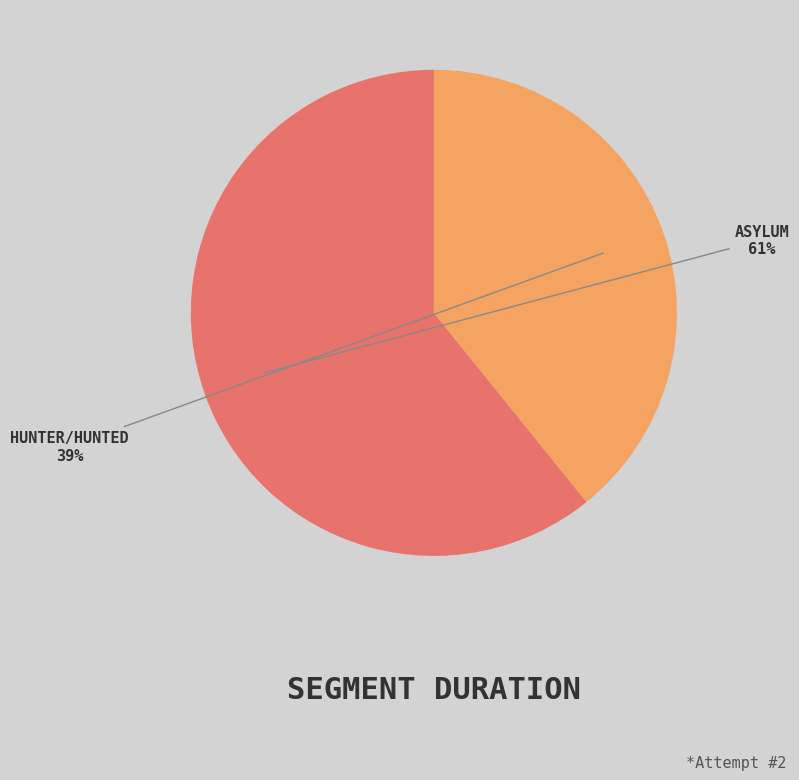

To the nearest percent, what is the average slice percentage?

50%